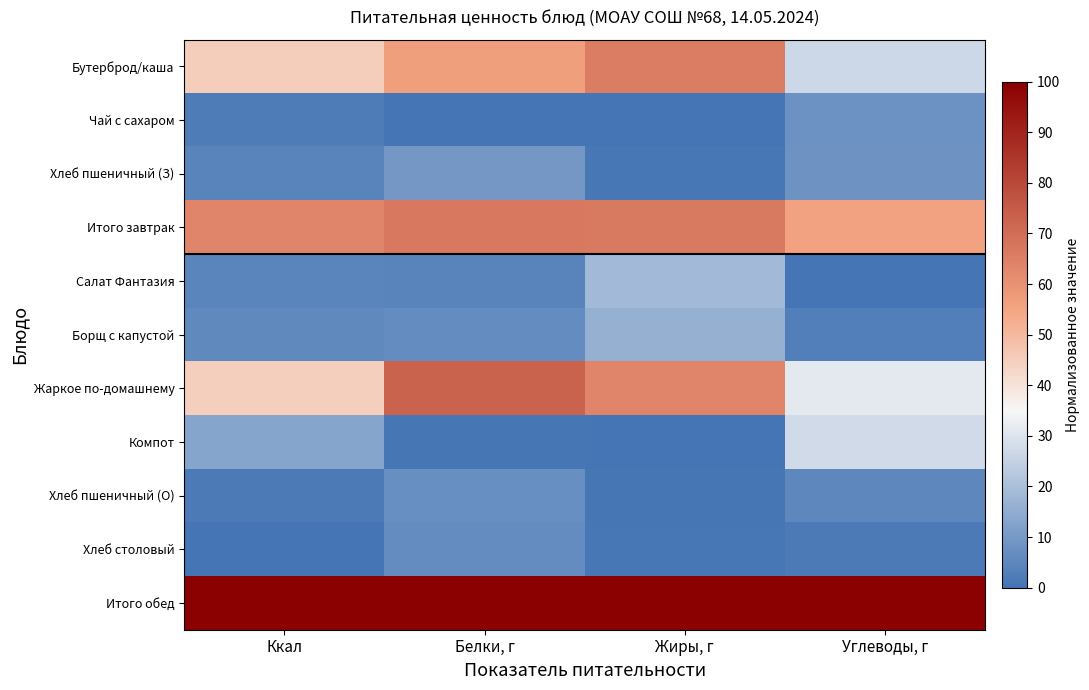

Which series changed the most between Ккал and Жиры, г?

Бутерброд/каша